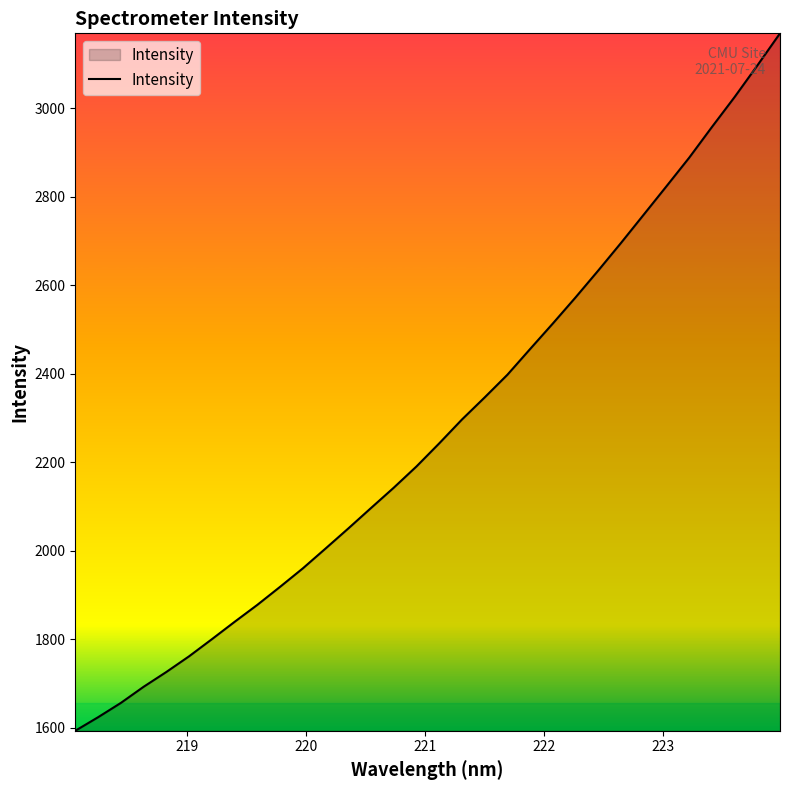

What is the minimum value shown in the chart?

1593.4